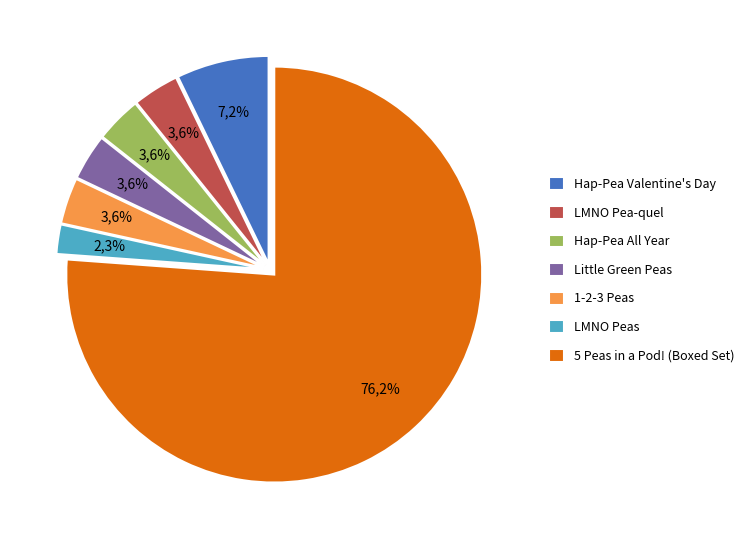

How many slices are in this pie chart?

7